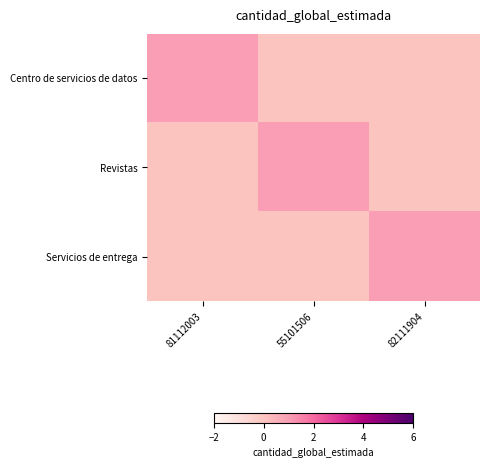

At which category is the sum across all series the highest?

81112003